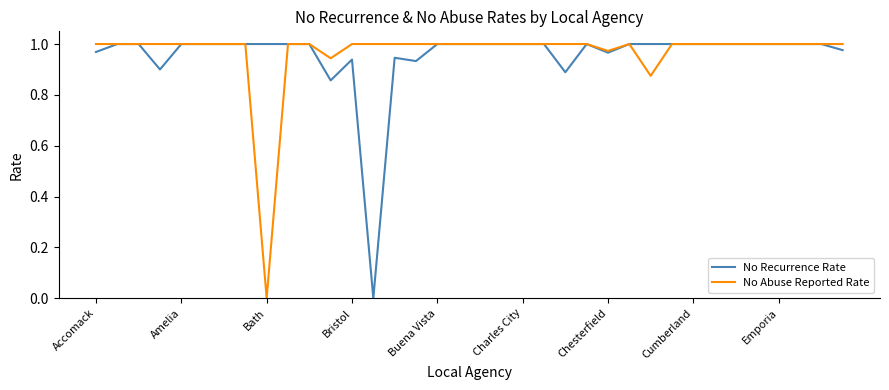

Which series has the largest range (max minus min)?

No Recurrence Rate